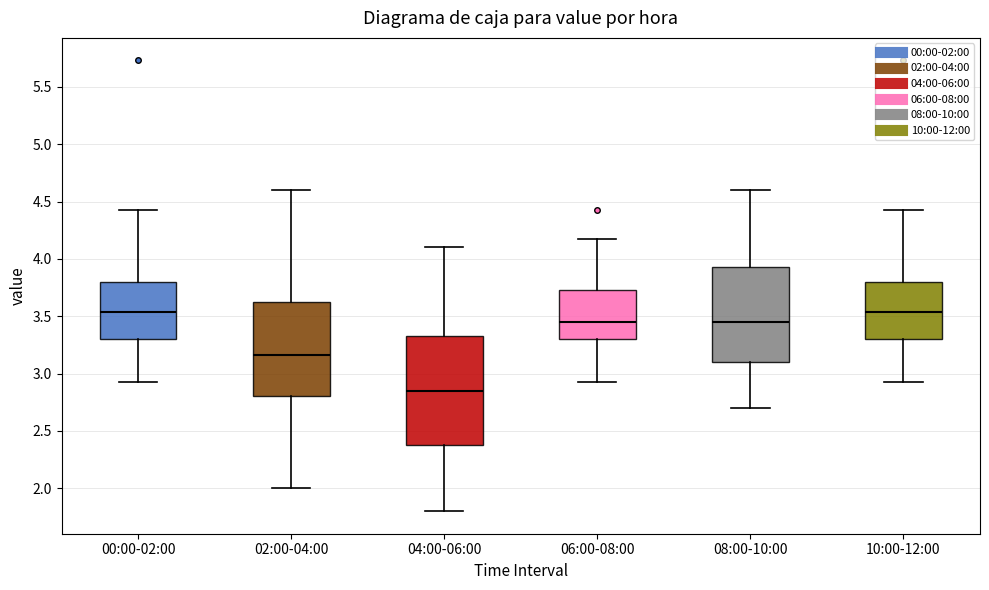

Reading left to right, read every box against the y-axis: the position of its median line, the range the box covers, and the ends of its whiskers. The values are not printed on the chart, so give them approximately, as read against the axis.

00:00-02:00: median 3.55, box 3.30 to 3.80, whiskers 2.95 to 4.45
02:00-04:00: median 3.15, box 2.80 to 3.65, whiskers 2.00 to 4.60
04:00-06:00: median 2.85, box 2.40 to 3.35, whiskers 1.80 to 4.10
06:00-08:00: median 3.45, box 3.30 to 3.75, whiskers 2.95 to 4.15
08:00-10:00: median 3.45, box 3.10 to 3.95, whiskers 2.70 to 4.60
10:00-12:00: median 3.55, box 3.30 to 3.80, whiskers 2.95 to 4.45